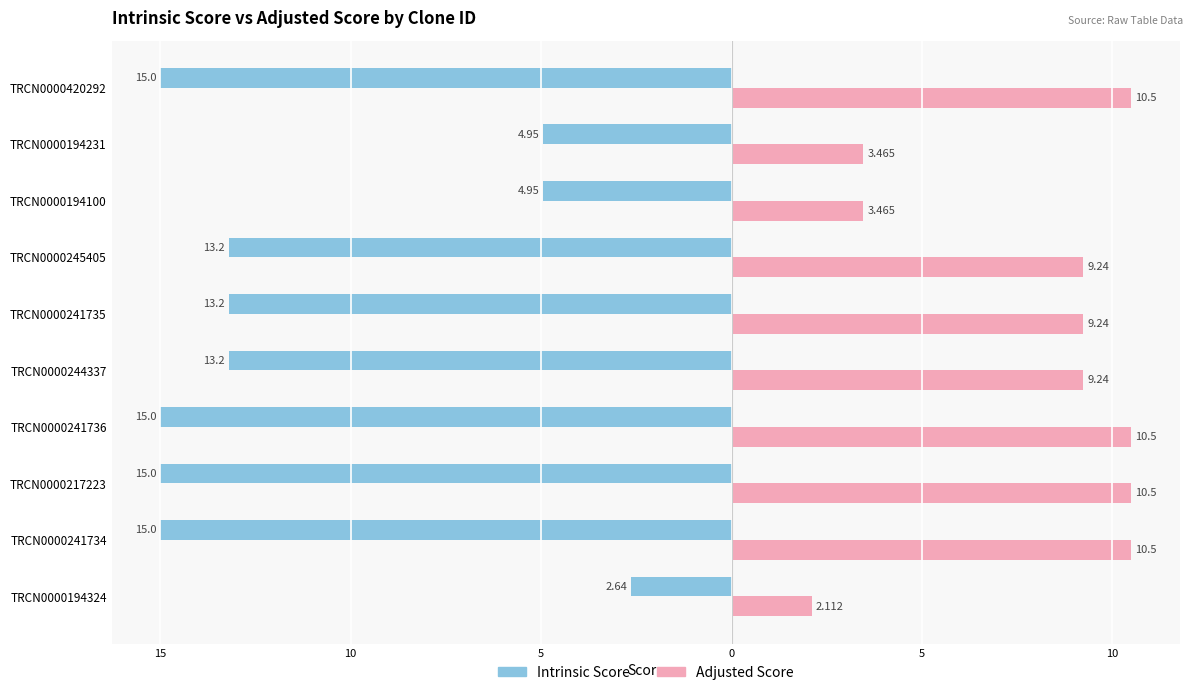

What are all the series names shown in the legend?

Intrinsic Score, Adjusted Score